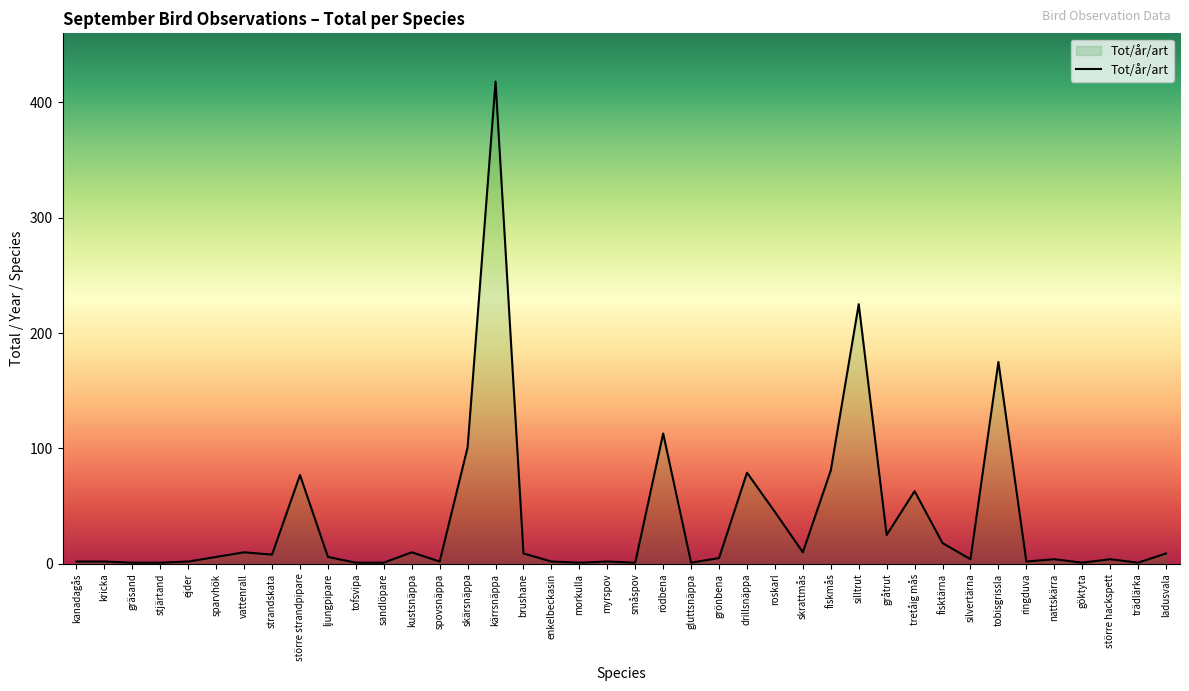

Which category has the highest value across all series?

kärrsnäppa